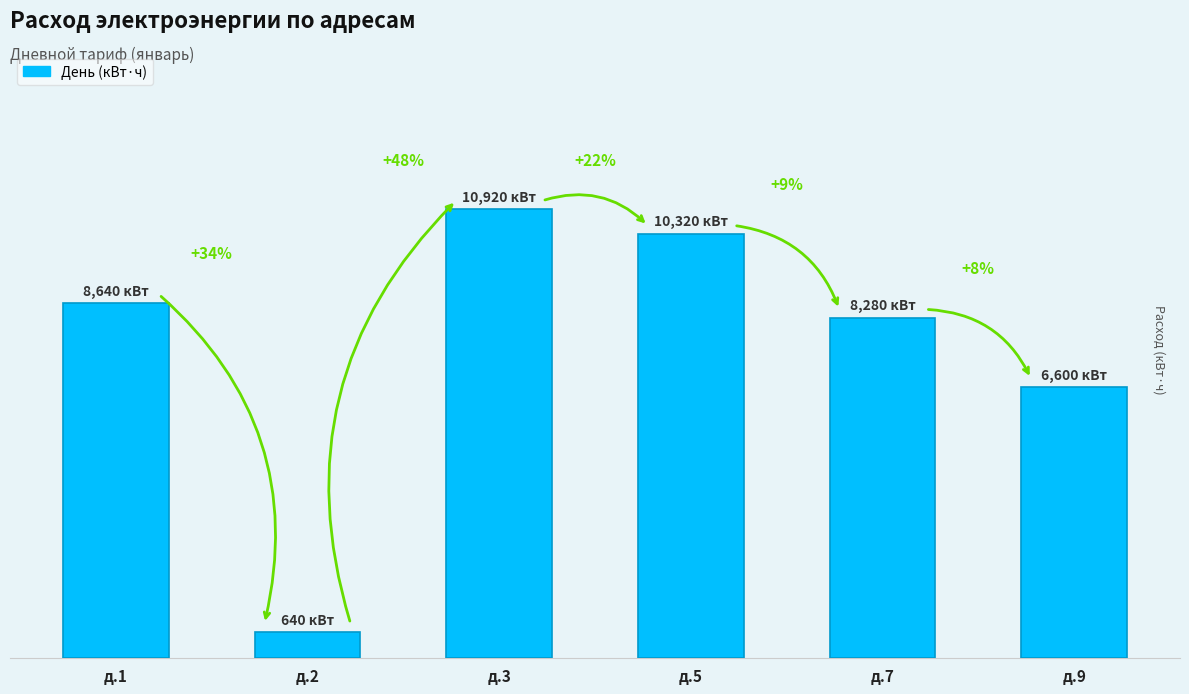

Rank the categories by value from lowest to highest.

д.2, д.9, д.7, д.1, д.5, д.3